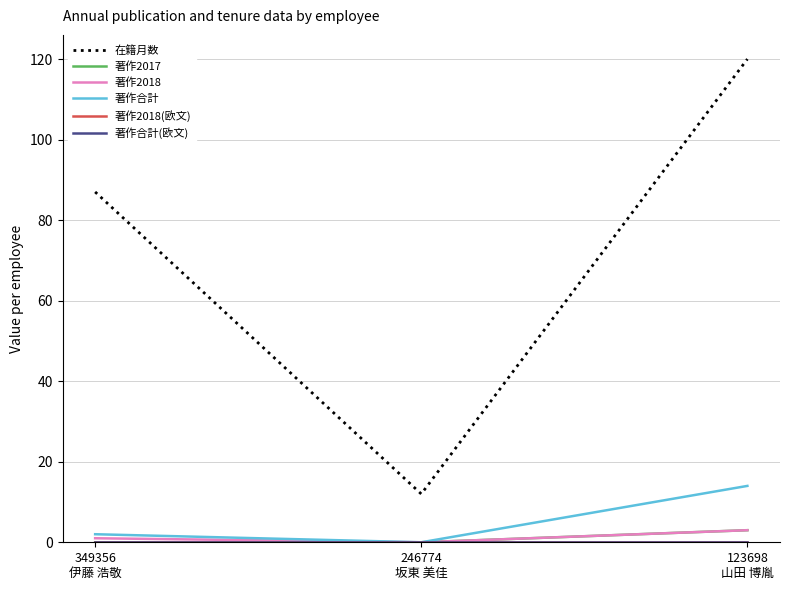

Does the chart display data point markers on the line(s)?

No